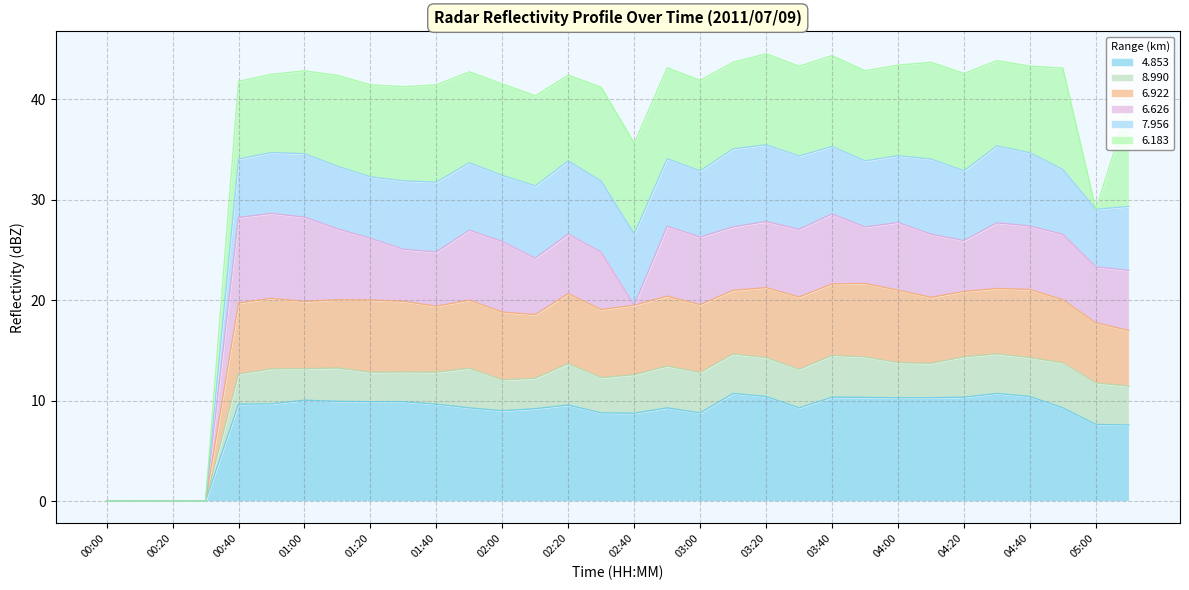

At how many categories does at least one series exceed 16?

28